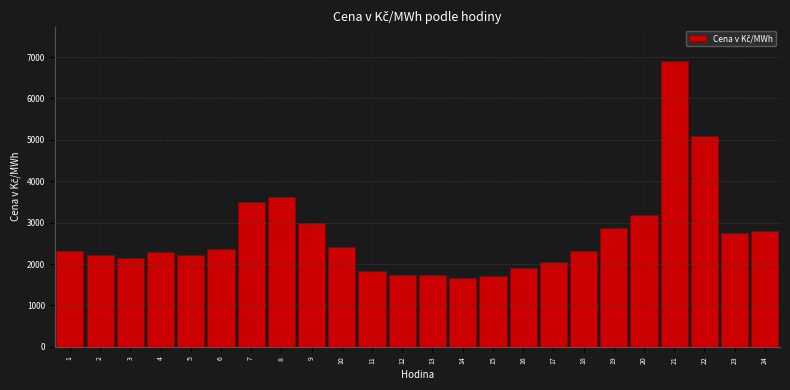

What is the change in value from 6 to 15?

-657.3